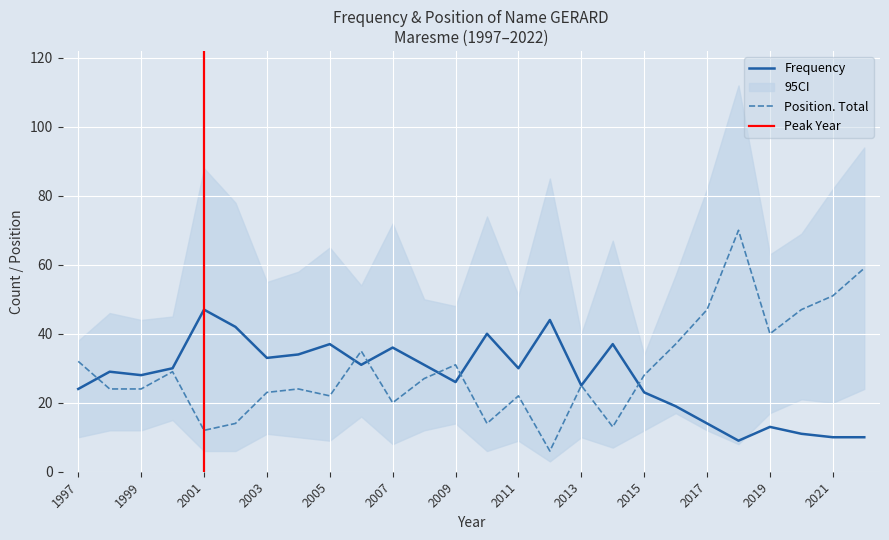

What is the sum of the Position. Total values at 2002 and 2017?

61